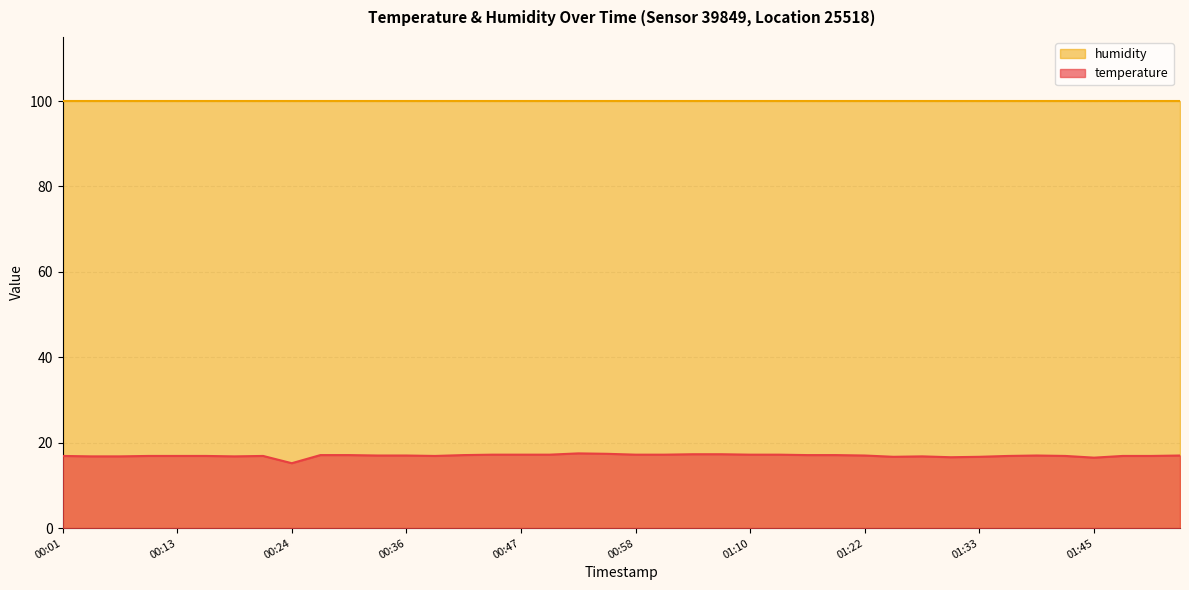

Which has a higher value, 00:55 or 01:36?

00:55